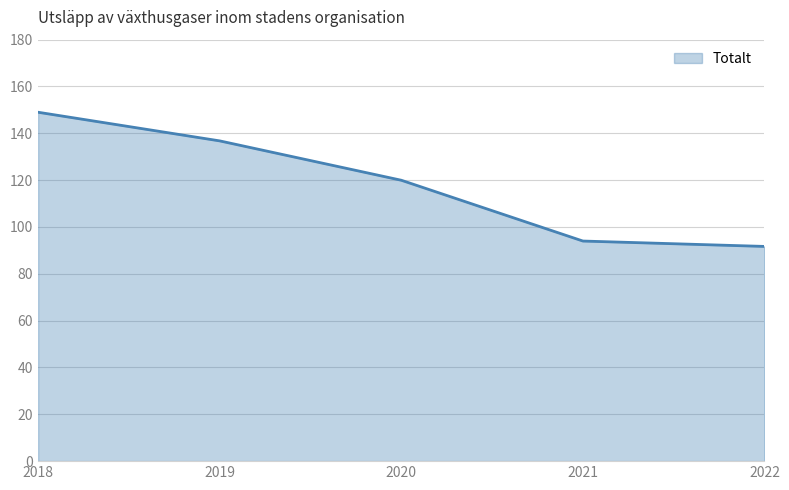

True or false: the data has more than 2 interior local peaks.

False